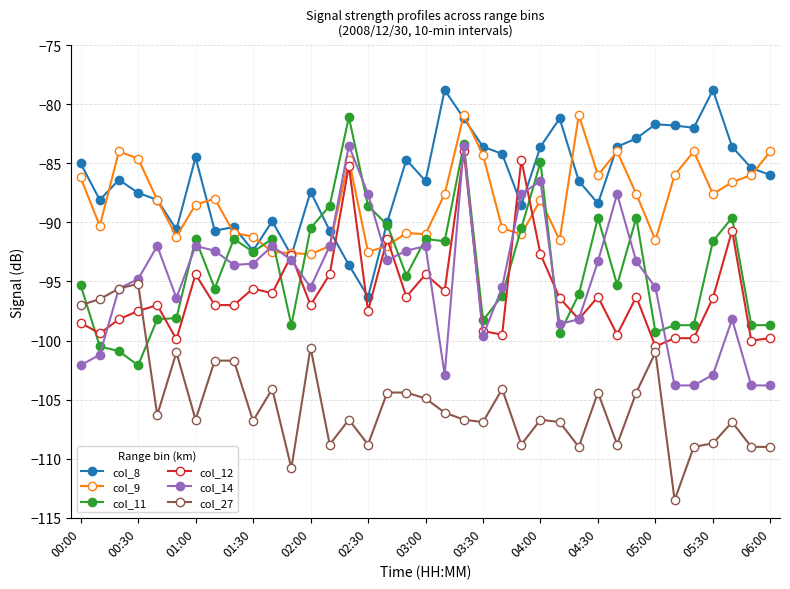

What are all the series names shown in the legend?

col_8, col_9, col_11, col_12, col_14, col_27